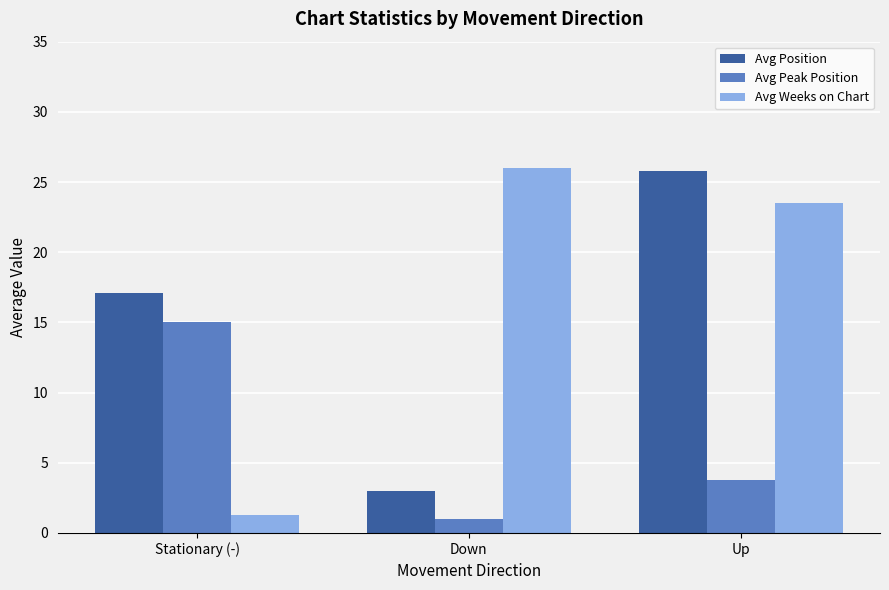

Is it true that Avg Weeks on Chart equals 10.1 at Up?

False